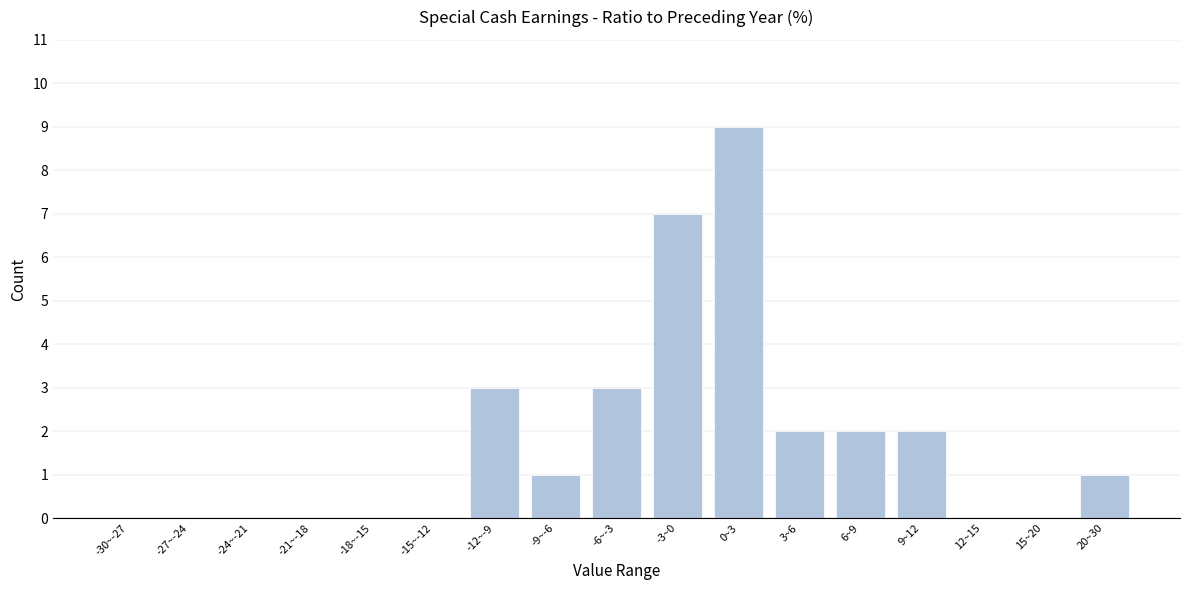

Reading left to right, list all the values displayed in this chart.

-30~-27=0	-27~-24=0	-24~-21=0	-21~-18=0	-18~-15=0	-15~-12=0	-12~-9=3	-9~-6=1	-6~-3=3	-3~0=7	0~3=9	3~6=2	6~9=2	9~12=2	12~15=0	15~20=0	20~30=1